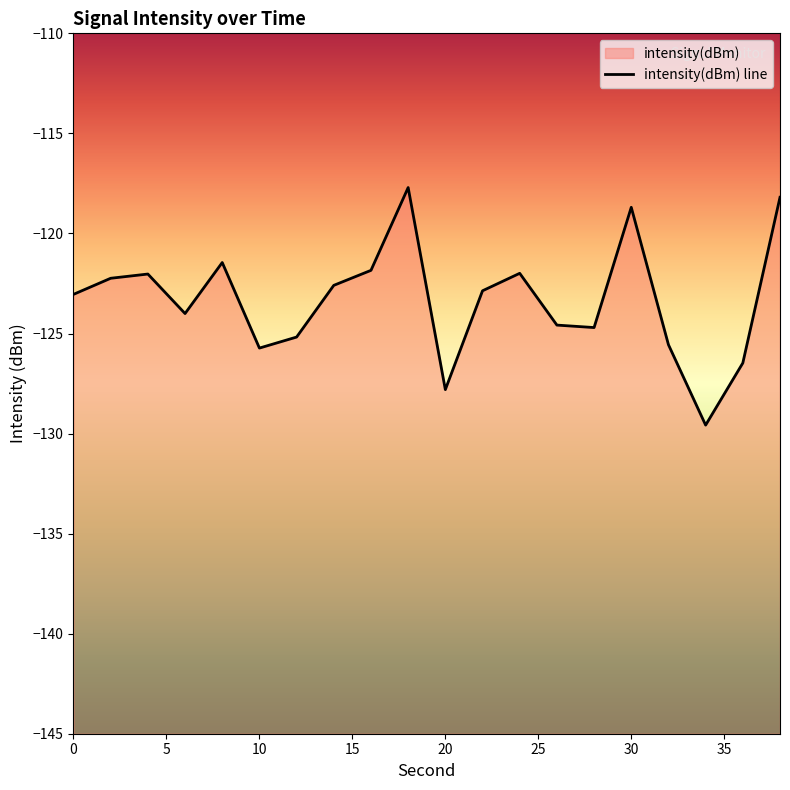

Which category has the lowest value across all series?

34